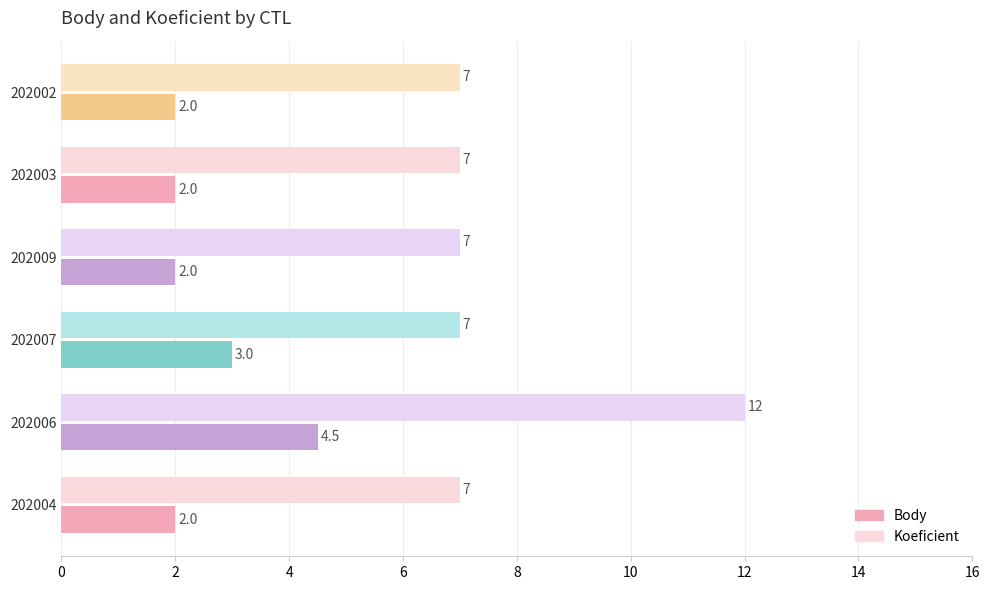

At which category is the sum across all series the highest?

202006